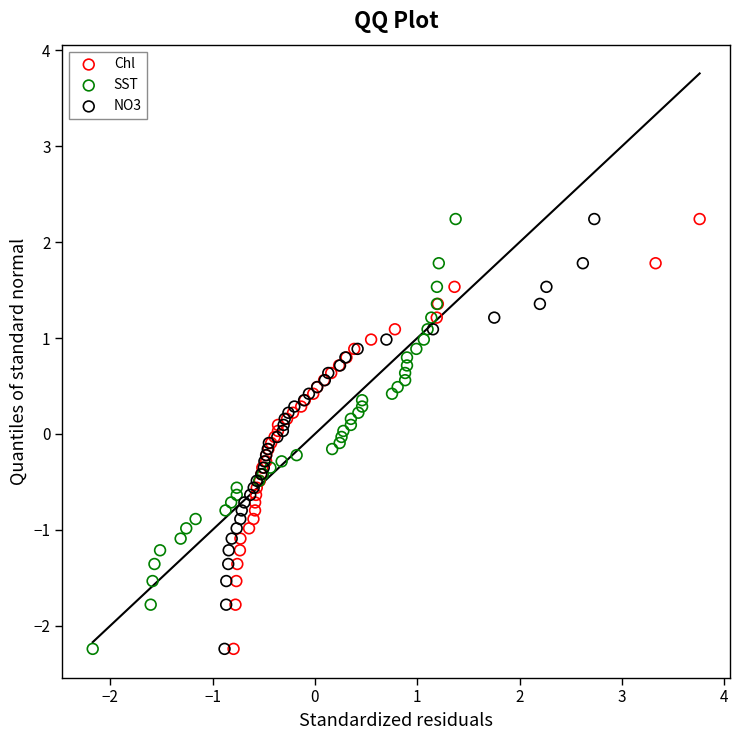

What are all the series names shown in the legend?

Chl, SST, NO3